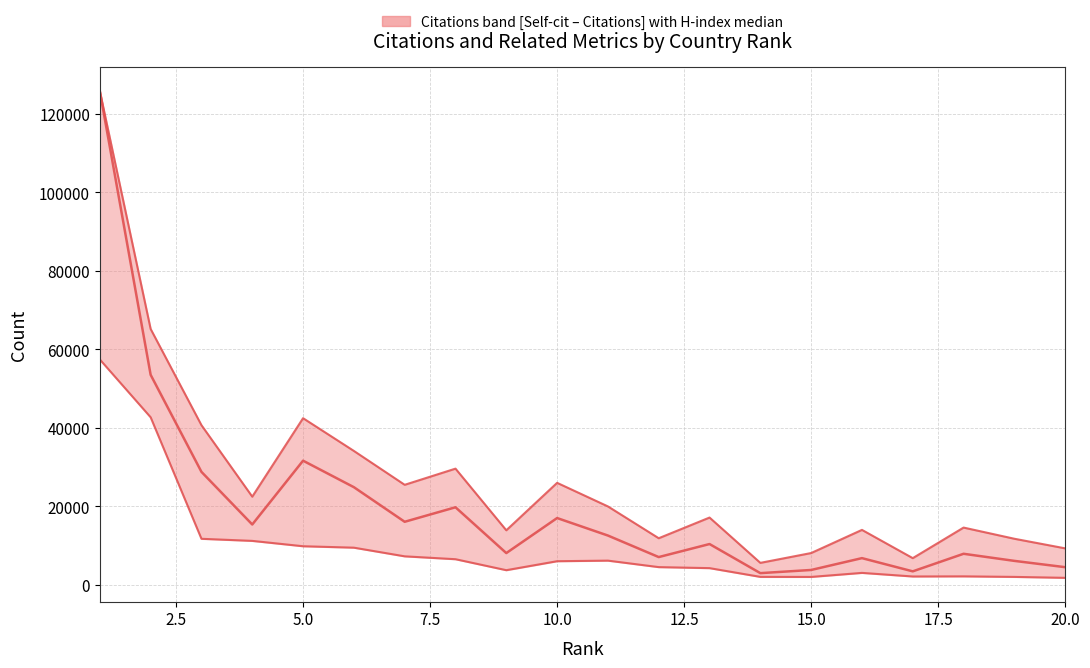

Is the value of H index (scaled median) at 15 greater than the value of Self-citations (lower) at 11?

Yes